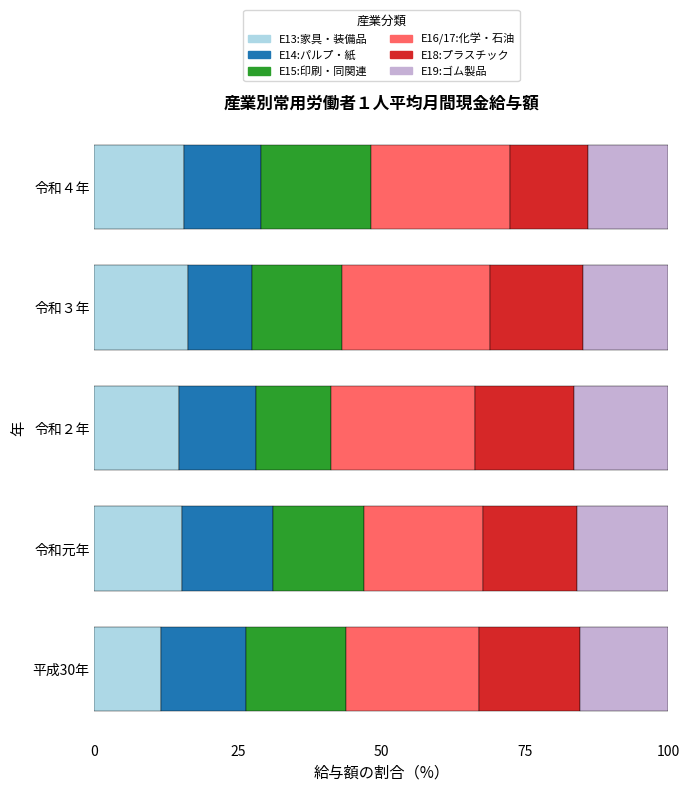

What is the total value across all series at 令和４年?

100.0